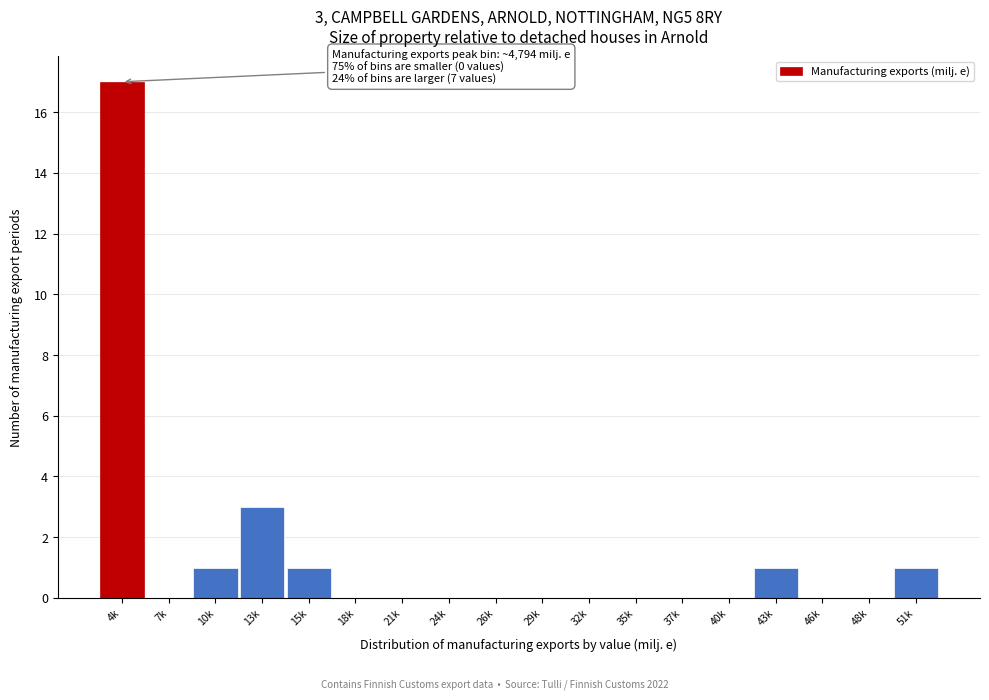

Reading right to left, transcribe all the data shown in this chart.

51k=1	48k=0	46k=0	43k=1	40k=0	37k=0	35k=0	32k=0	29k=0	26k=0	24k=0	21k=0	18k=0	15k=1	13k=3	10k=1	7k=0	4k=17